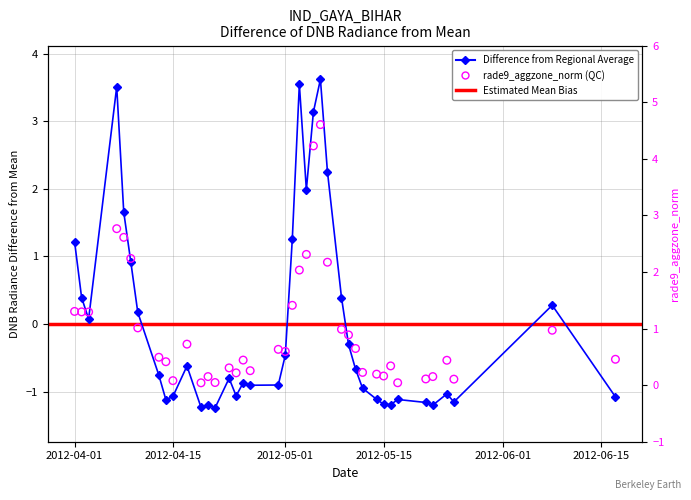

What is the total value across all series at 2012-04-15?

-1.0